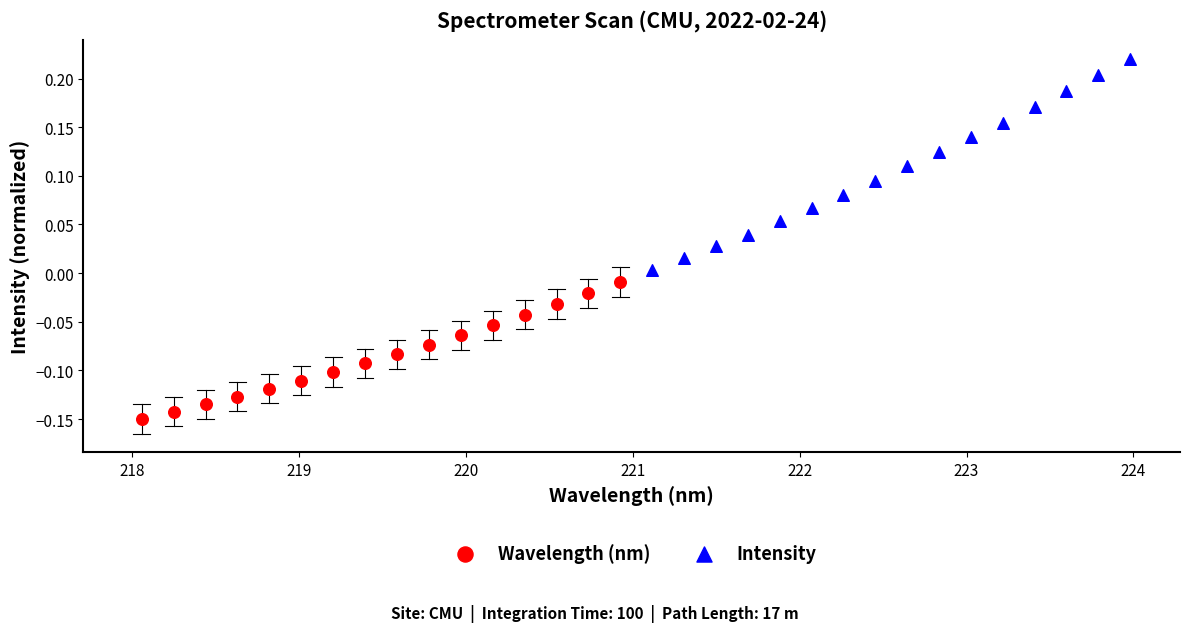

Which series reaches the maximum Y coordinate?

Intensity